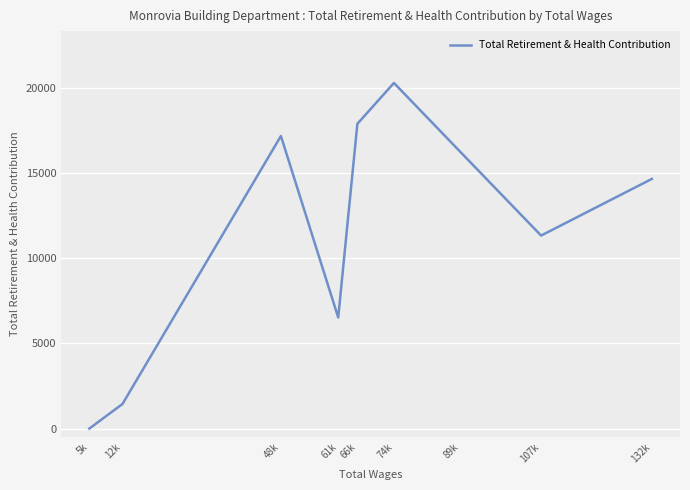

Count the number of values greater than 14643.

4